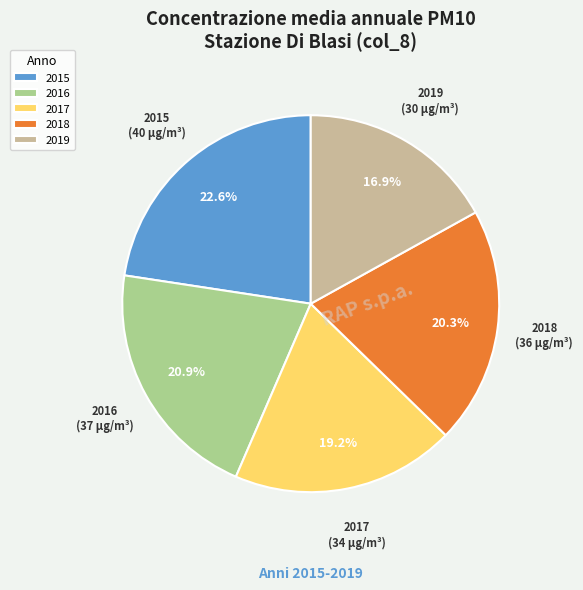

How many segments does this pie chart have?

5